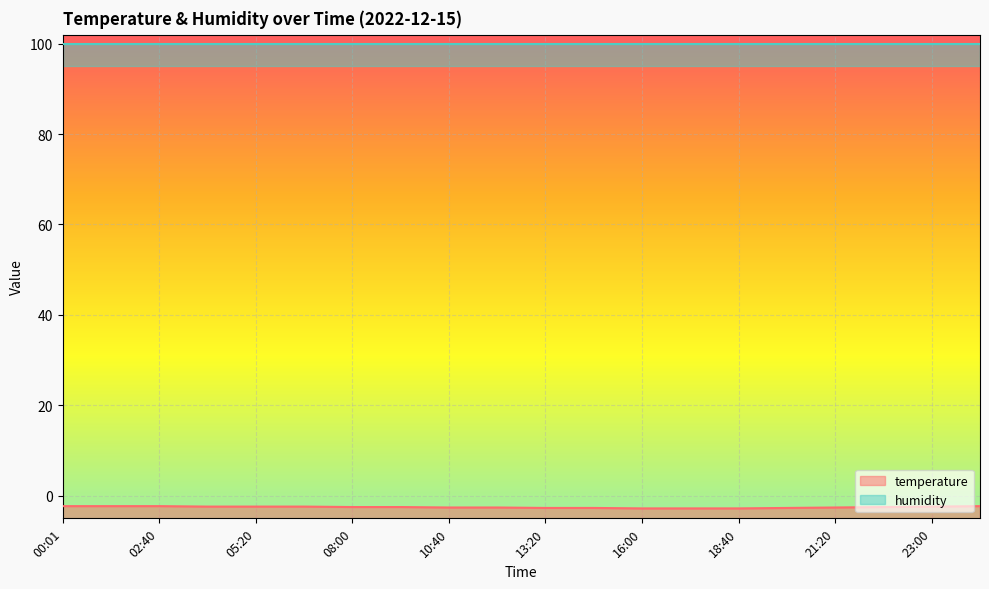

The chart shows a value of -2.3 at 00:01. True or false?

True